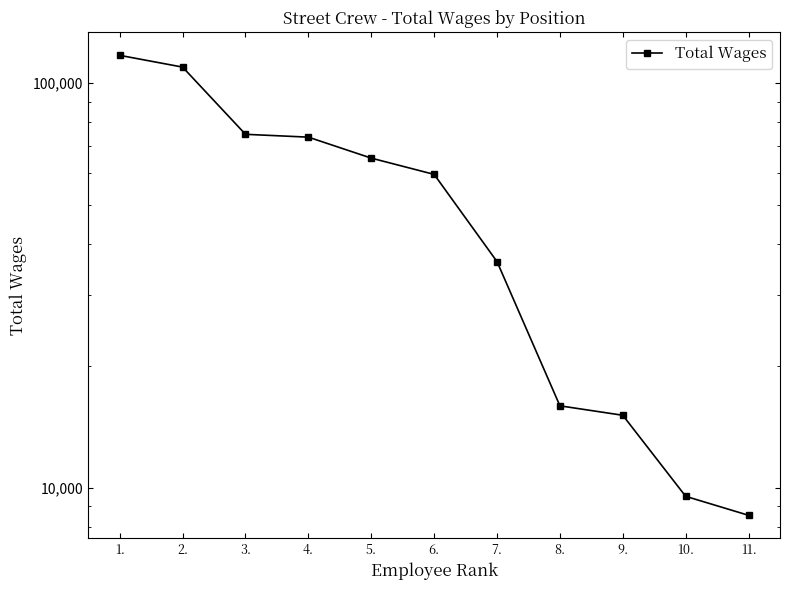

What is the label of the 8th point from the left?

8.